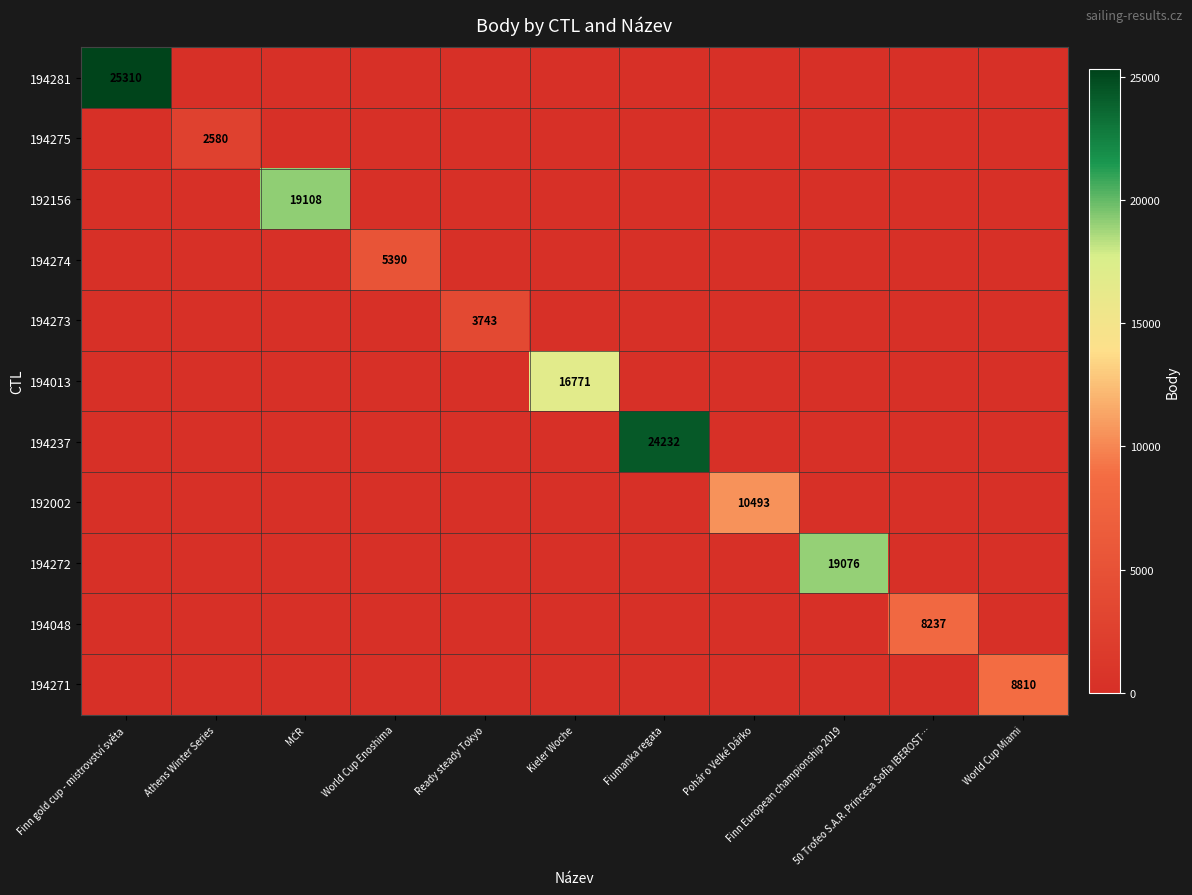

Rank the categories by 194274 value from lowest to highest.

Finn gold cup - mistrovství světa, Athens Winter Series, MČR, Ready steady Tokyo, Kieler Woche, Fiumanka regata, Pohár o Velké Dářko, Finn European championship 2019, 50 Trofeo S.A.R. Princesa Sofia IBEROST…, World Cup Miami, World Cup Enoshima